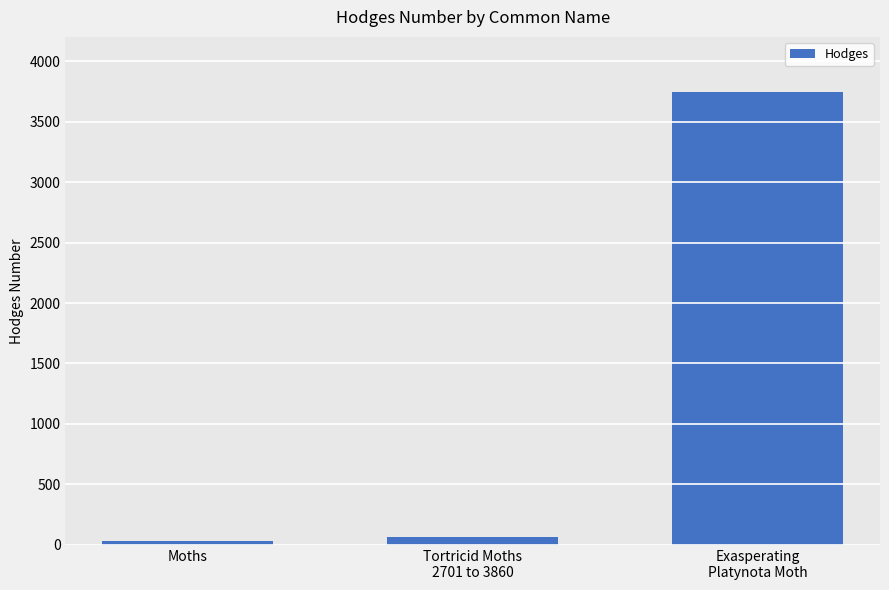

What is the label of the 2nd bar from the right?

Tortricid Moths
2701 to 3860